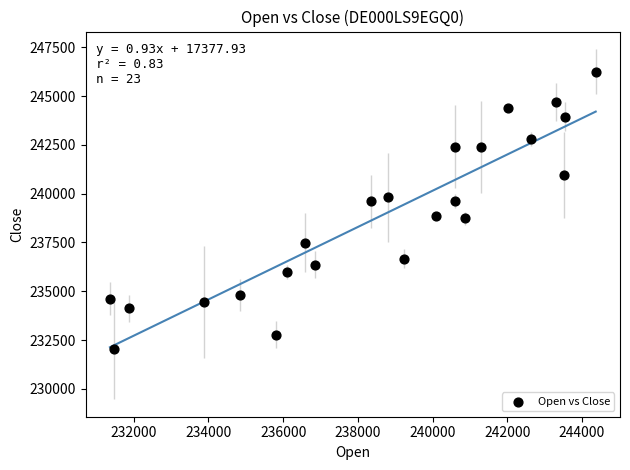

What is the range of Y values (max minus min)?

14203